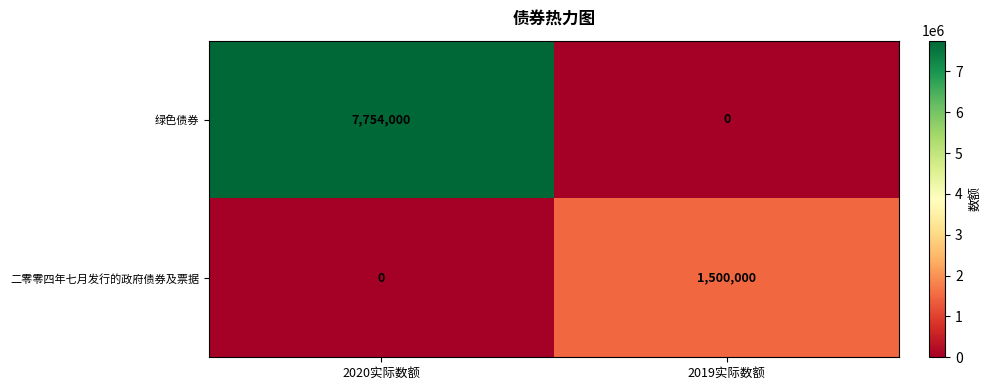

Reading right to left, transcribe all the data shown in this chart.

绿色债券: 2019实际数额=0	2020实际数额=7754000
二零零四年七月发行的政府债券及票据: 2019实际数额=1500000	2020实际数额=0